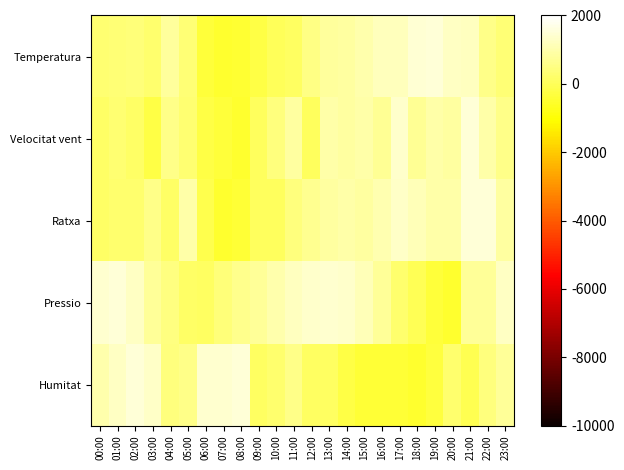

Which series has the largest range (max minus min)?

Temperatura